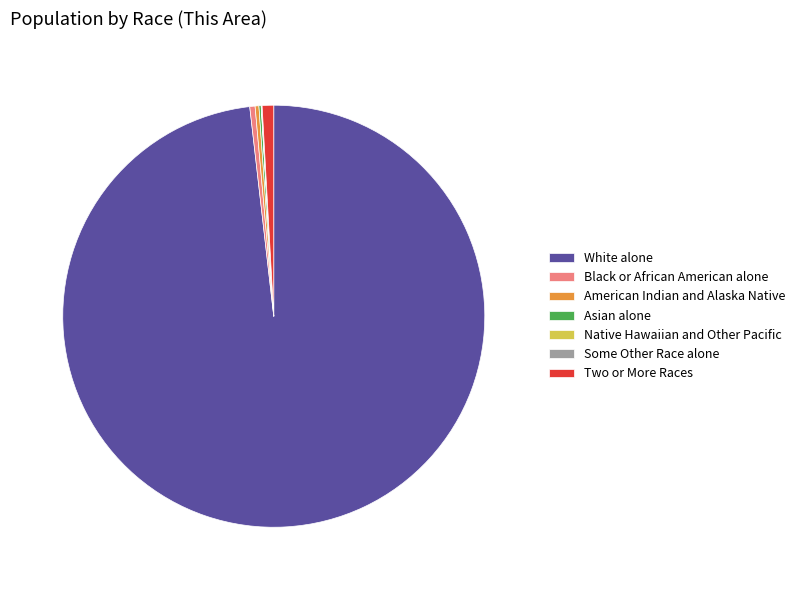

Which category has the biggest portion of the pie?

White alone